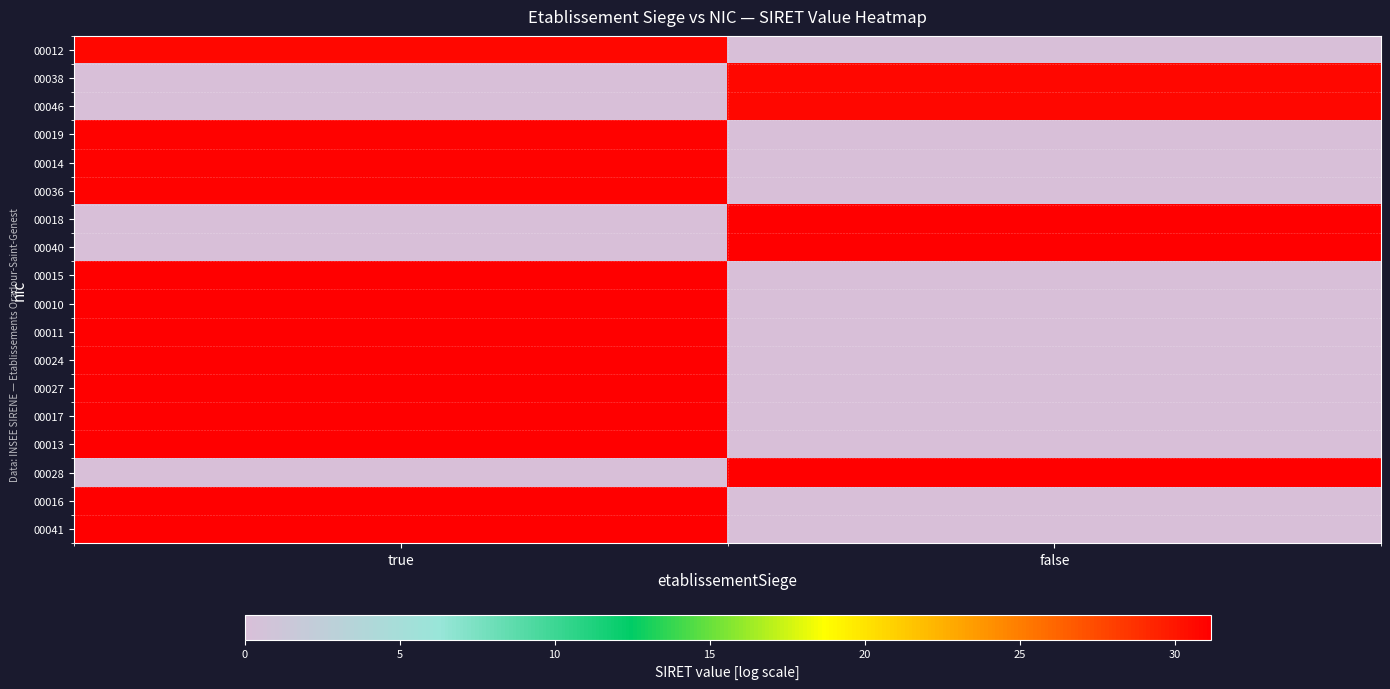

Reading right to left, list all the values displayed in this chart.

00012: false=0.0	true=30.7
00038: false=30.7	true=0.0
00046: false=30.7	true=0.0
00019: false=0.0	true=30.9
00014: false=0.0	true=30.9
00036: false=0.0	true=31.0
00018: false=31.0	true=0.0
00040: false=31.0	true=0.0
00015: false=0.0	true=31.1
00010: false=0.0	true=31.1
00011: false=0.0	true=31.1
00024: false=0.0	true=31.1
00027: false=0.0	true=31.1
00017: false=0.0	true=31.1
00013: false=0.0	true=31.1
00028: false=31.1	true=0.0
00016: false=0.0	true=31.2
00041: false=0.0	true=31.2